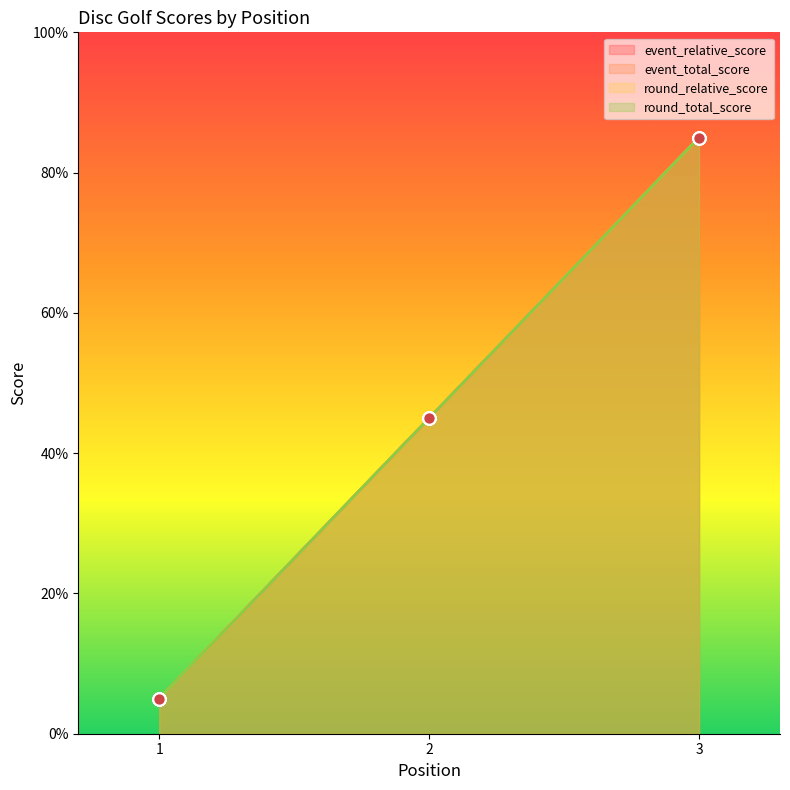

Which series reaches the minimum Y coordinate?

event_relative_score